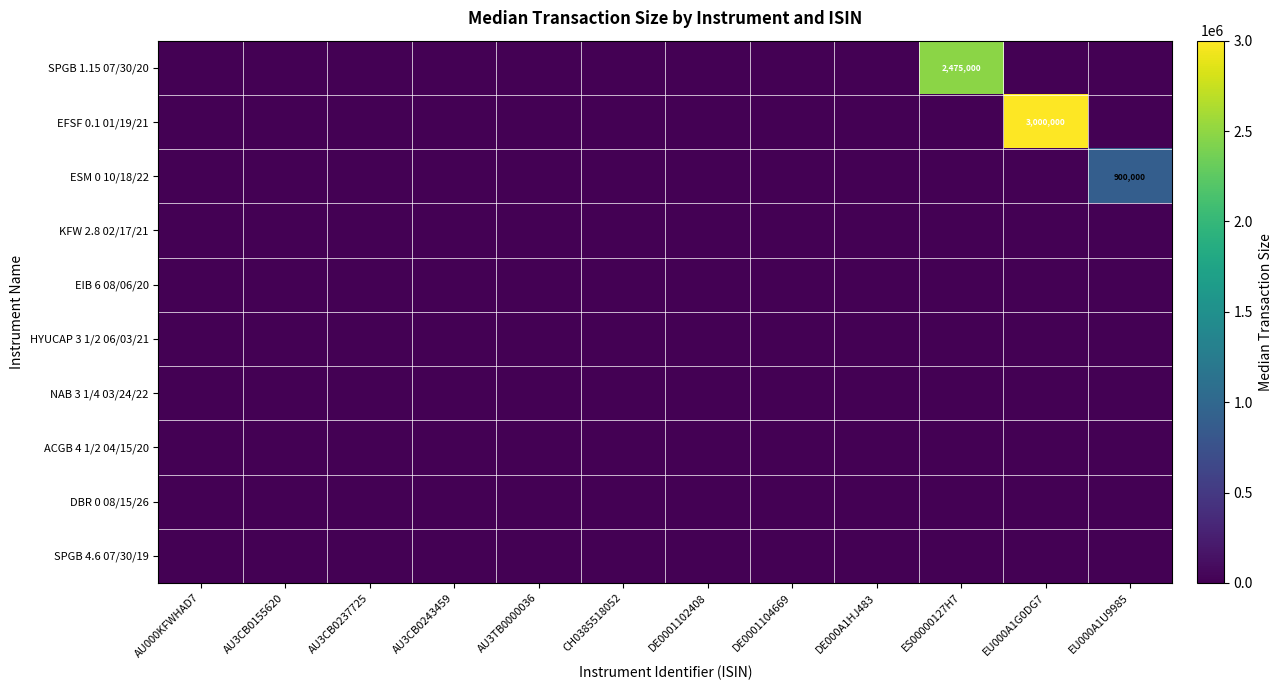

What is the spread (max minus min) of values at EU000A1U9985?

900000